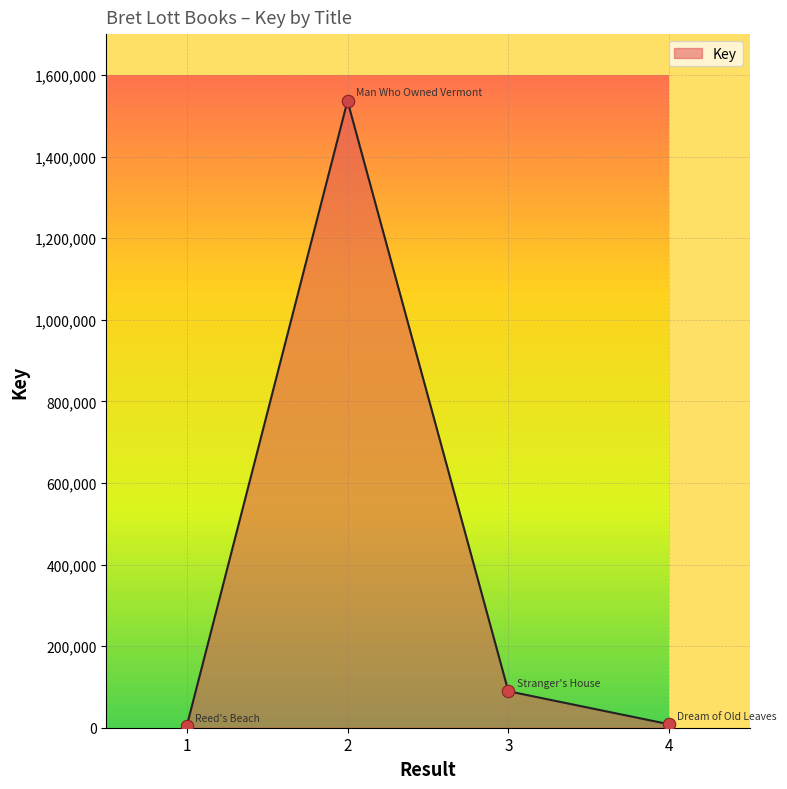

What is the ratio of the value at 2 to the value at 3?

17.2